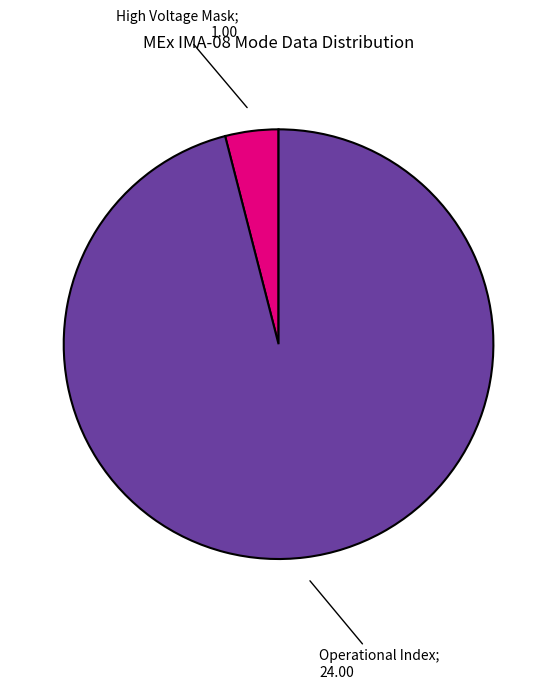

Is there any slice that represents more than half of the pie?

Yes